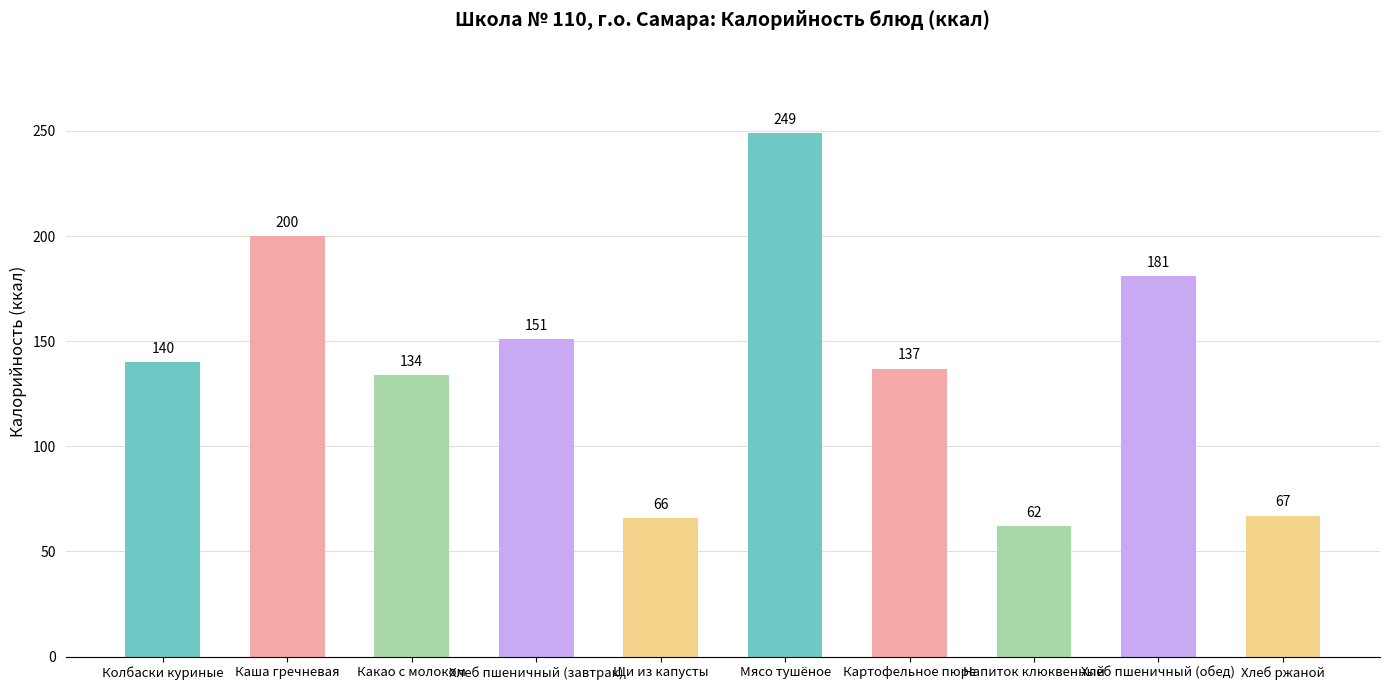

Reading left to right, extract all data points from this chart.

Колбаски куриные=140	Каша гречневая=200	Какао с молоком=134	Хлеб пшеничный (завтрак)=151	Щи из капусты=66	Мясо тушёное=249	Картофельное пюре=137	Напиток клюквенный=62	Хлеб пшеничный (обед)=181	Хлеб ржаной=67